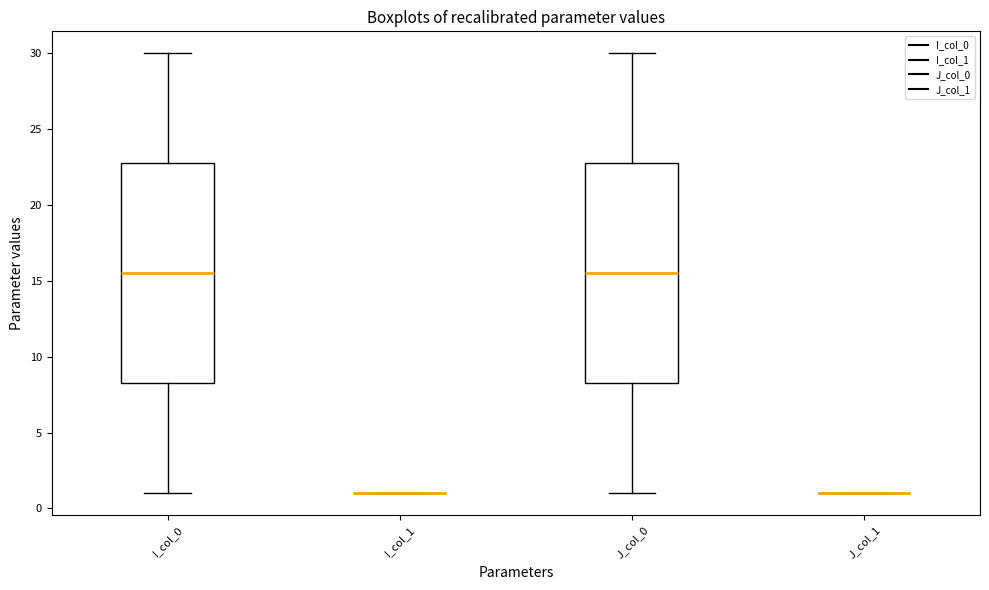

Reading left to right, transcribe this box plot: for each box, give where its median line is, the range the box spans, and where its two whiskers end, as read against the y-axis. The values are not printed on the chart, so give them approximately, as read against the axis.

I_col_0: median 15.5, box 8.5 to 23.0, whiskers 1.0 to 30.0
I_col_1: box collapsed to a line at 1.0, whiskers 1.0 to 1.0
J_col_0: median 15.5, box 8.5 to 23.0, whiskers 1.0 to 30.0
J_col_1: box collapsed to a line at 1.0, whiskers 1.0 to 1.0